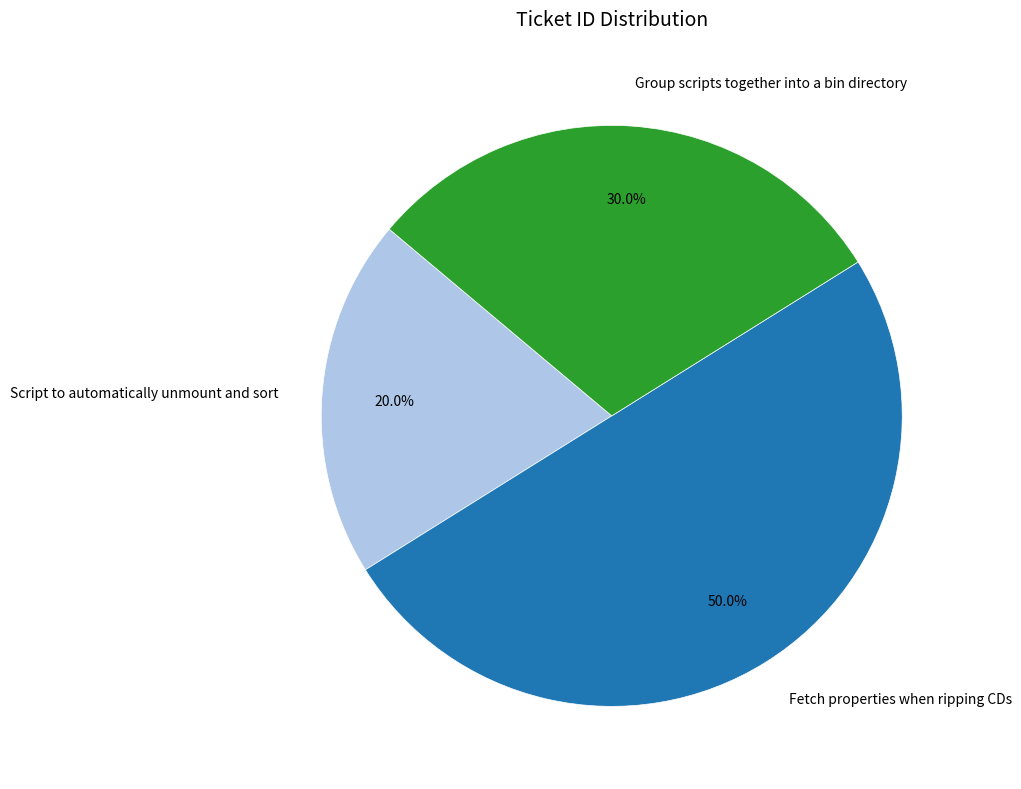

Between Fetch properties when ripping CDs and Script to automatically unmount and sort, which is larger?

Fetch properties when ripping CDs